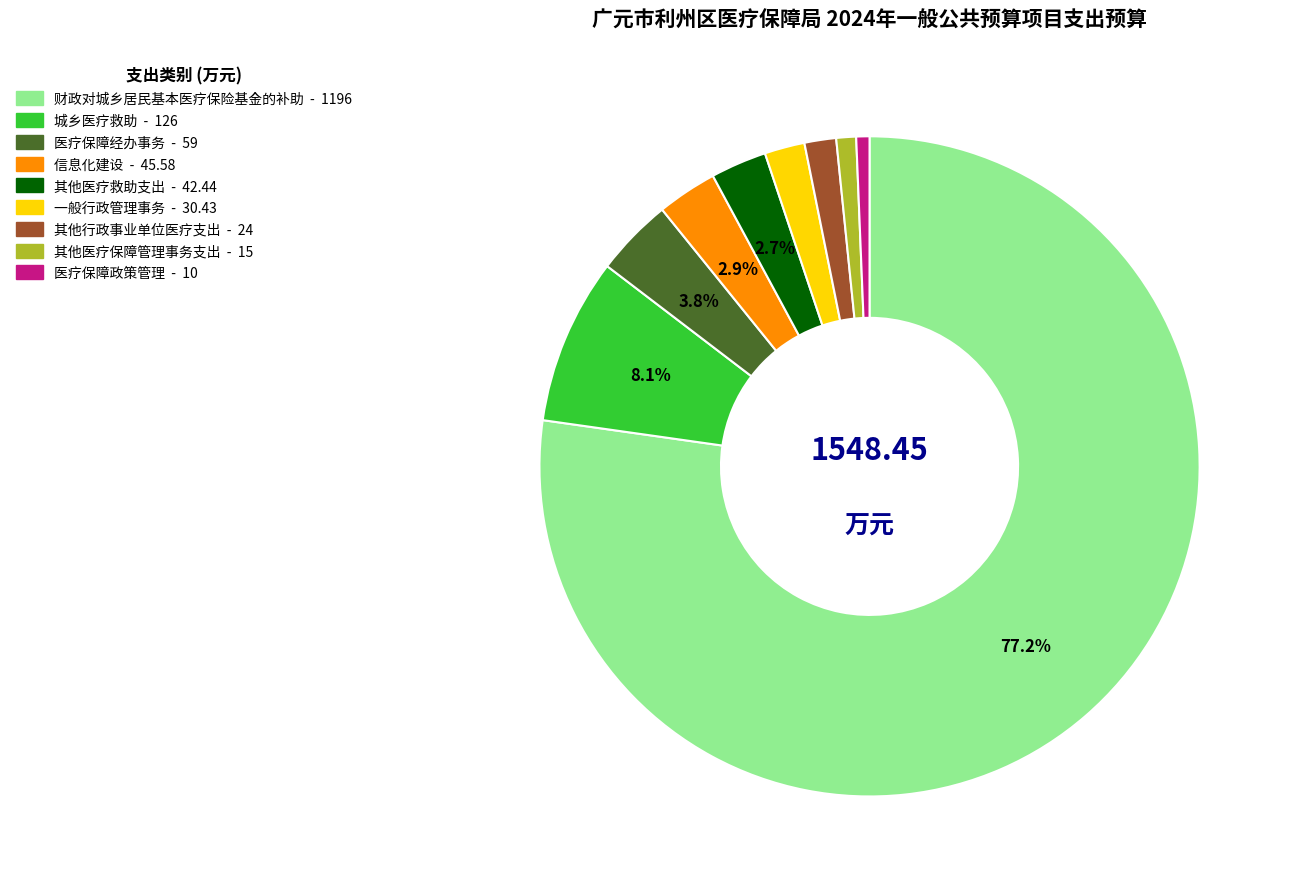

True or false: 财政对城乡居民基本医疗保险基金的补助 accounts for 77% of the total.

True